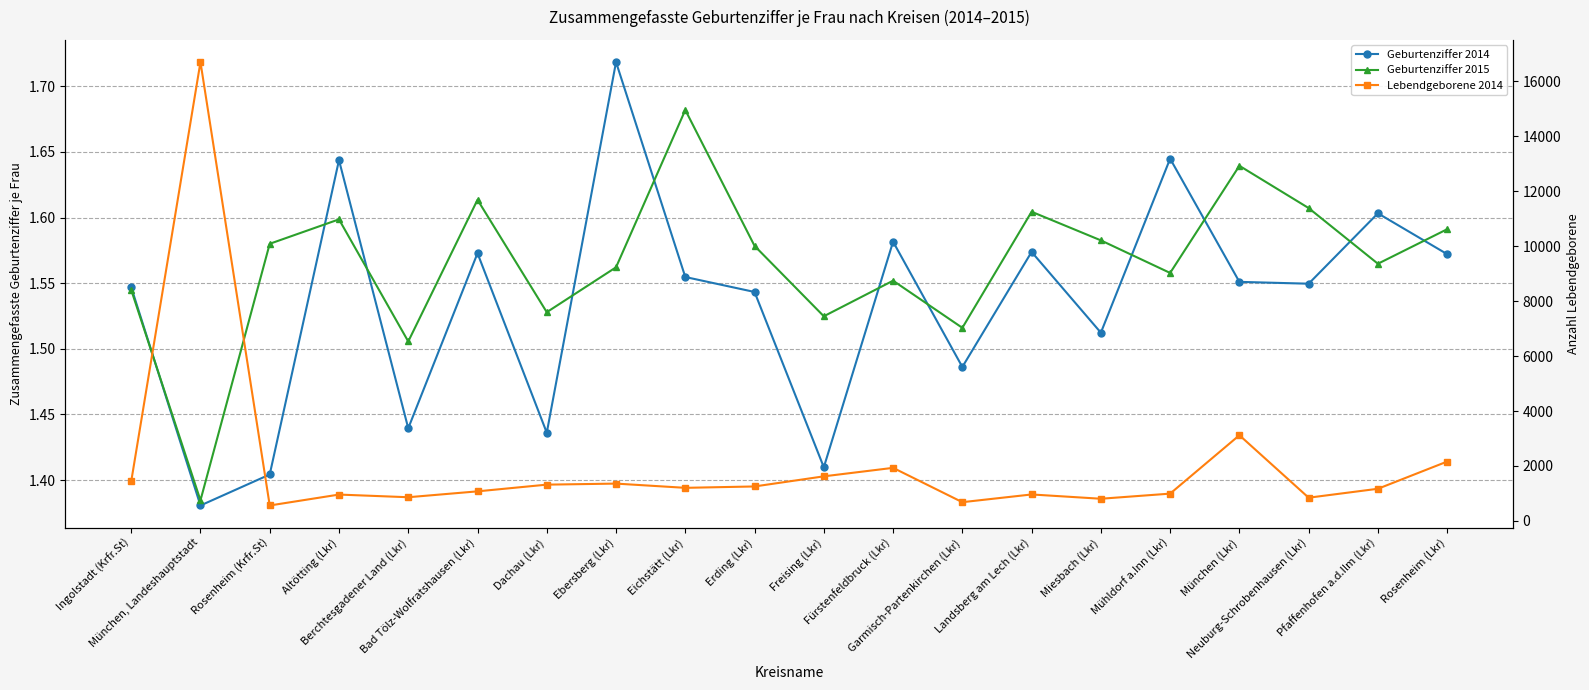

What is the label of the 2nd point from the left?

München, Landeshauptstadt